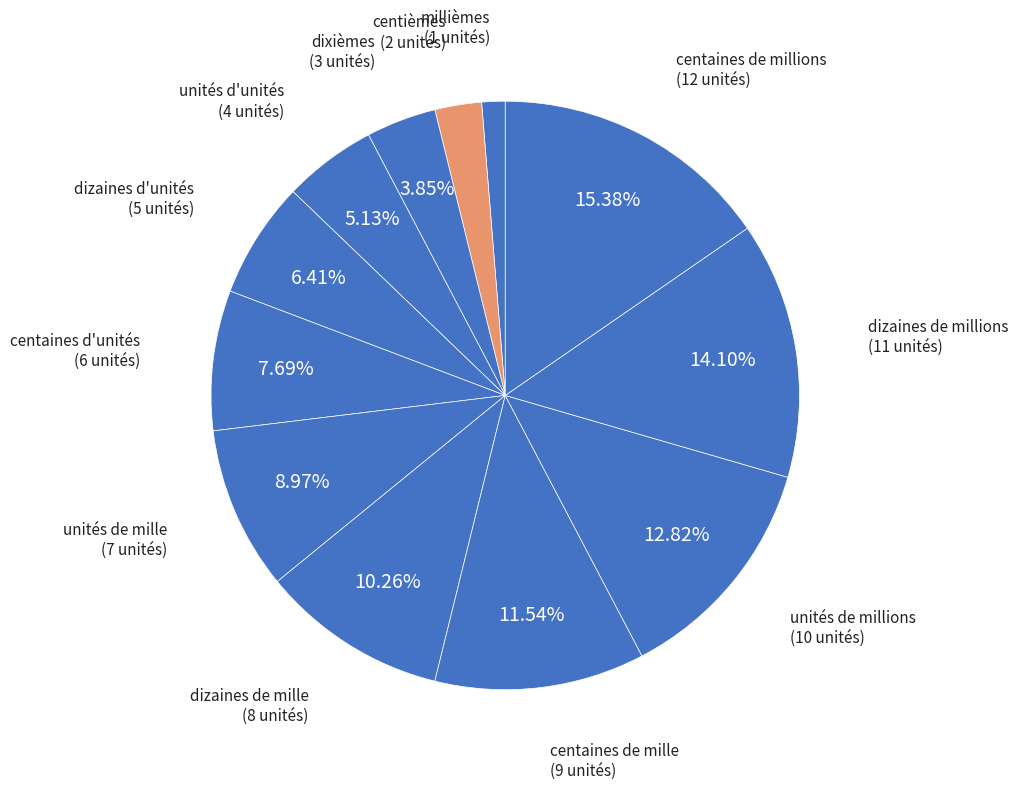

Rank the categories by value from lowest to highest.

millièmes, centièmes, dixièmes, unités d'unités, dizaines d'unités, centaines d'unités, unités de mille, dizaines de mille, centaines de mille, unités de millions, dizaines de millions, centaines de millions